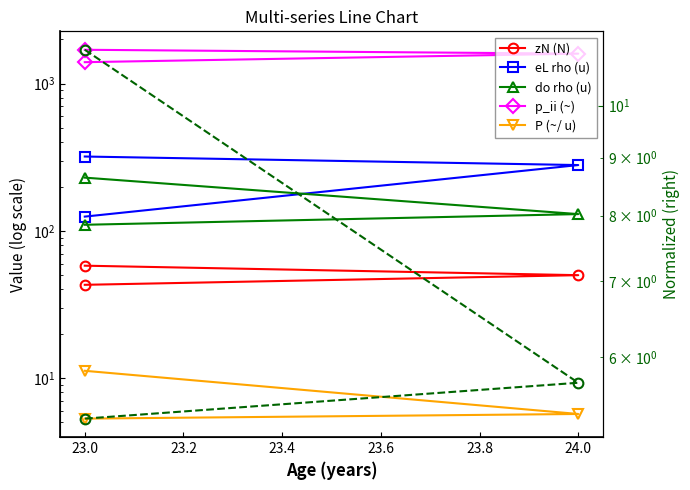

What position from the right is 23.0?

2